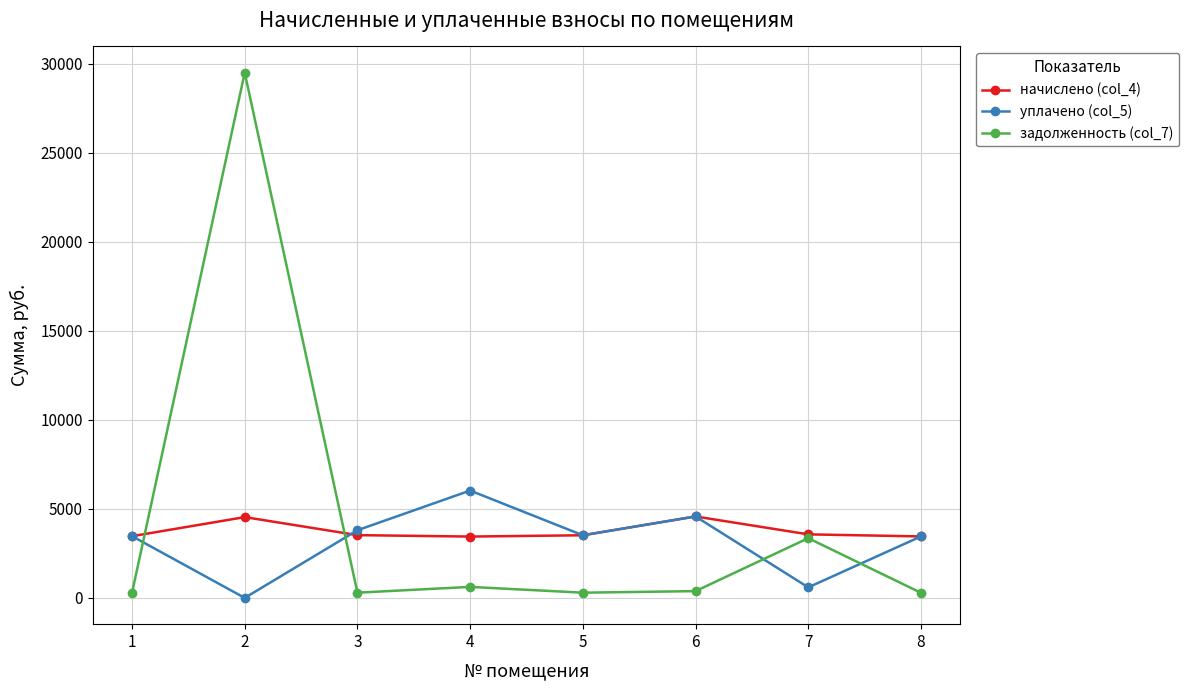

What is the spread (max minus min) of values at 1?

3178.2